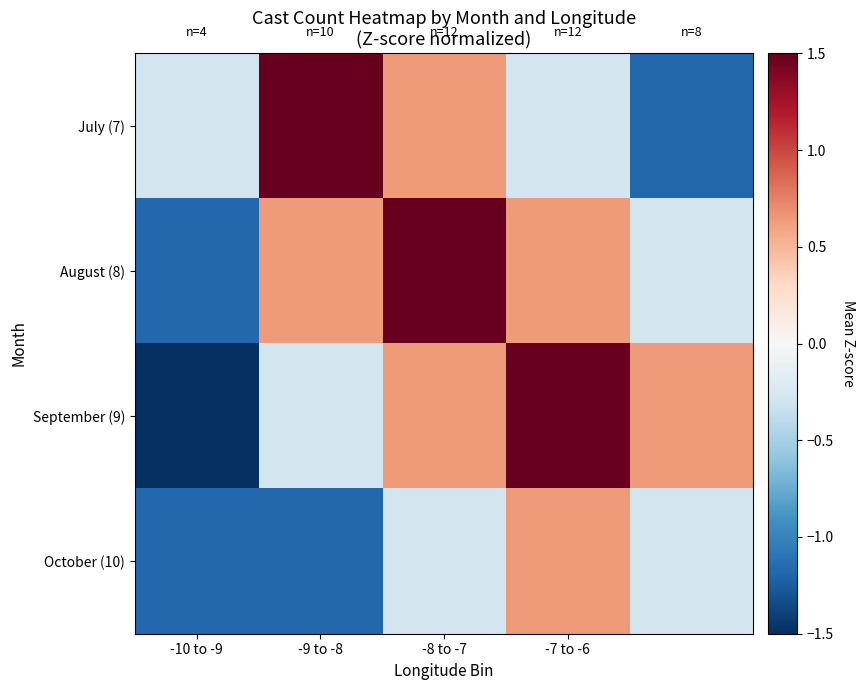

Reading left to right, extract all data points from this chart.

July (7): -0.3	1.5	0.6	-0.3	-1.2
August (8): -1.2	0.6	1.5	0.6	-0.3
September (9): -1.5	-0.3	0.6	1.5	0.6
October (10): -1.2	-1.2	-0.3	0.6	-0.3